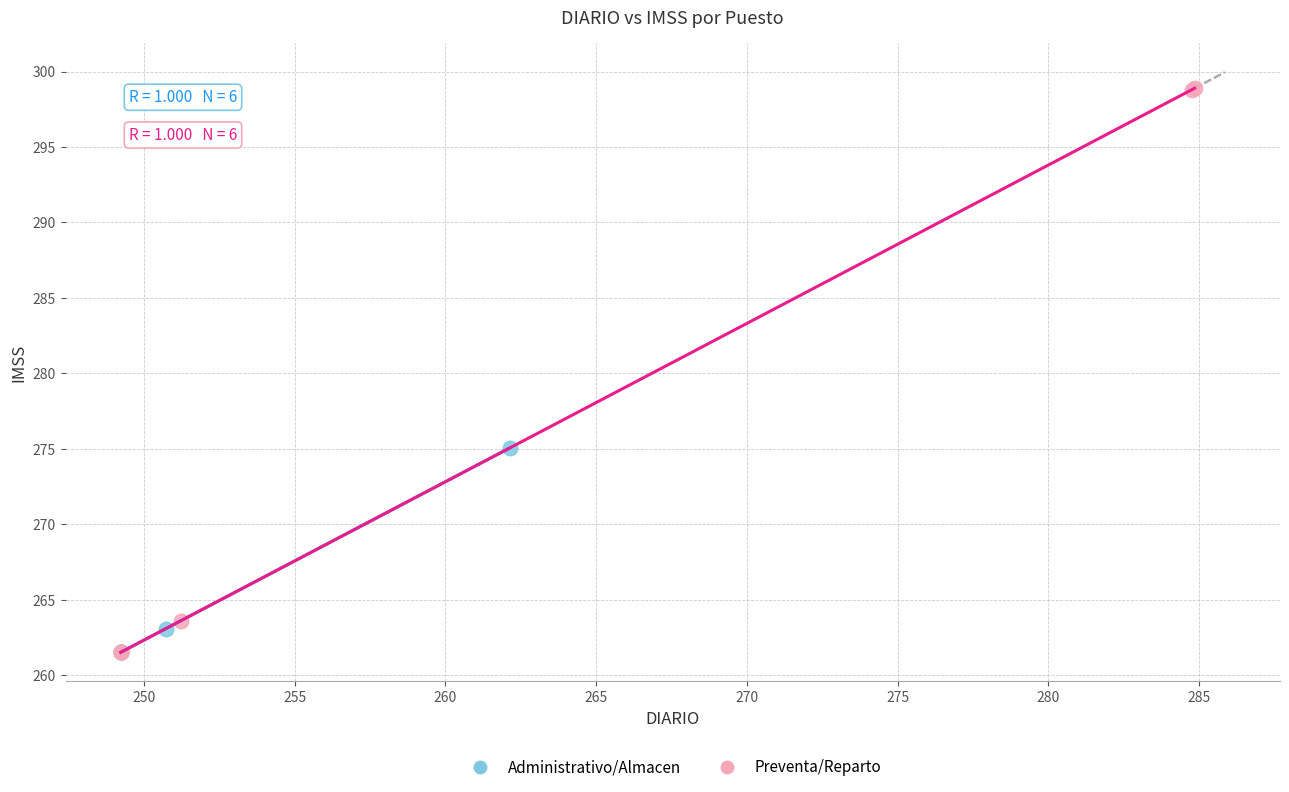

Which series has the largest Y range (max minus min)?

Preventa/Reparto